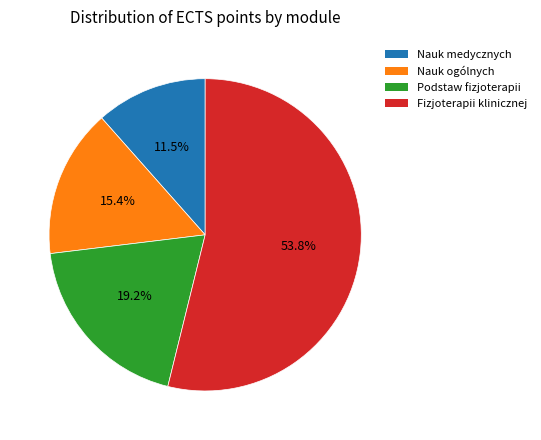

Does any single category account for the majority?

Yes